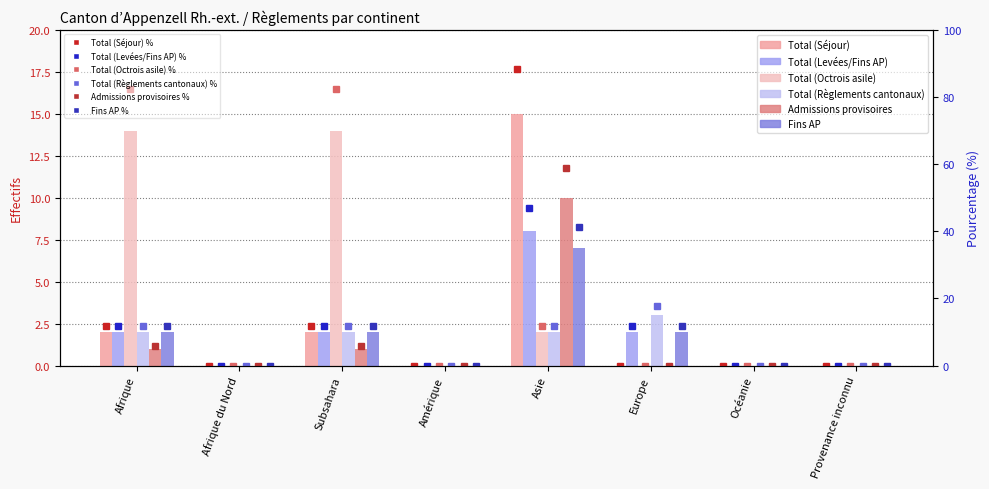

What position from the left is Amérique?

4